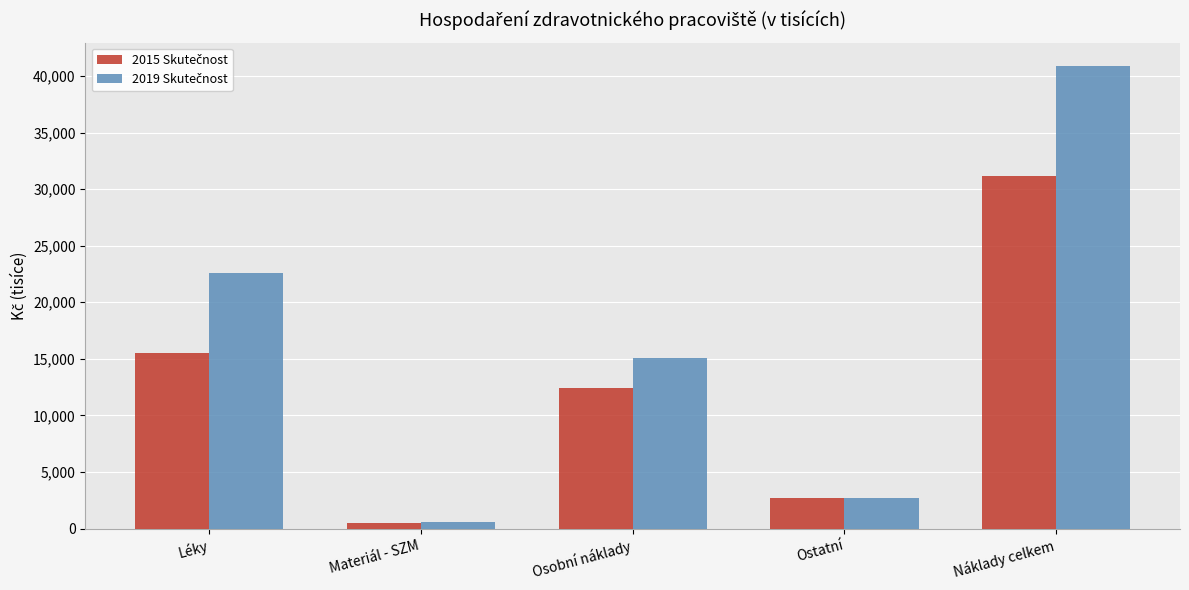

At which category is the sum across all series the highest?

Náklady celkem